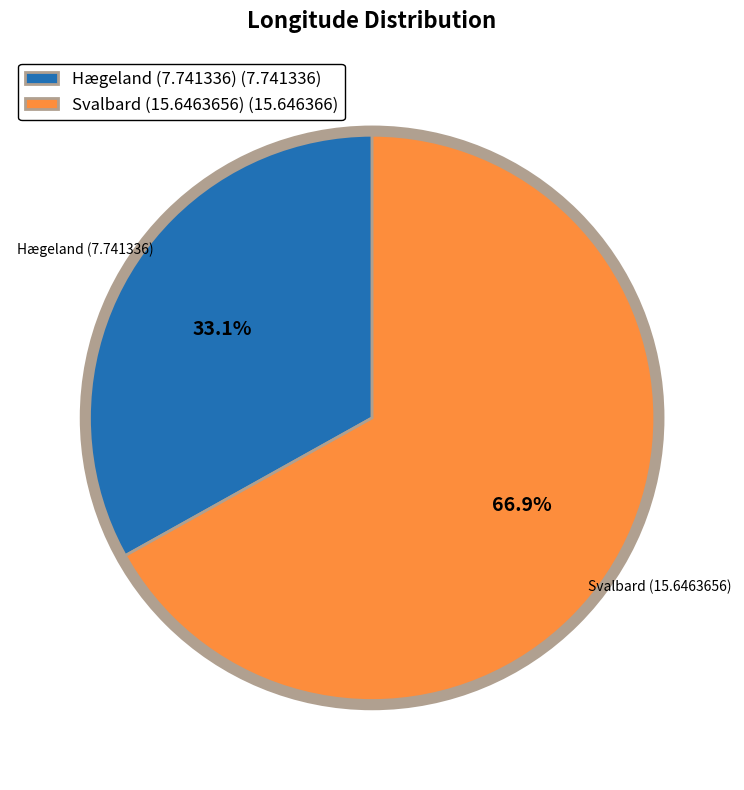

Is there a majority slice in this chart?

Yes